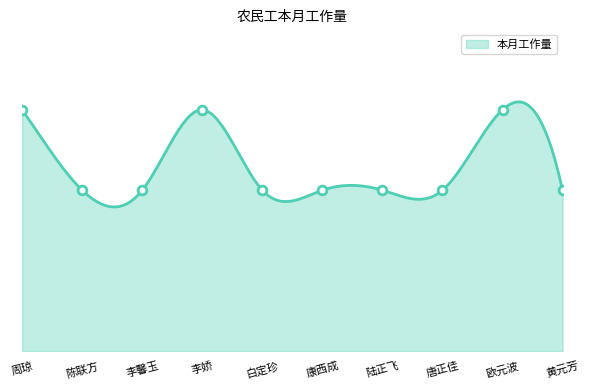

What is the ratio of the value at 陈联方 to the value at 欧元波?

0.7